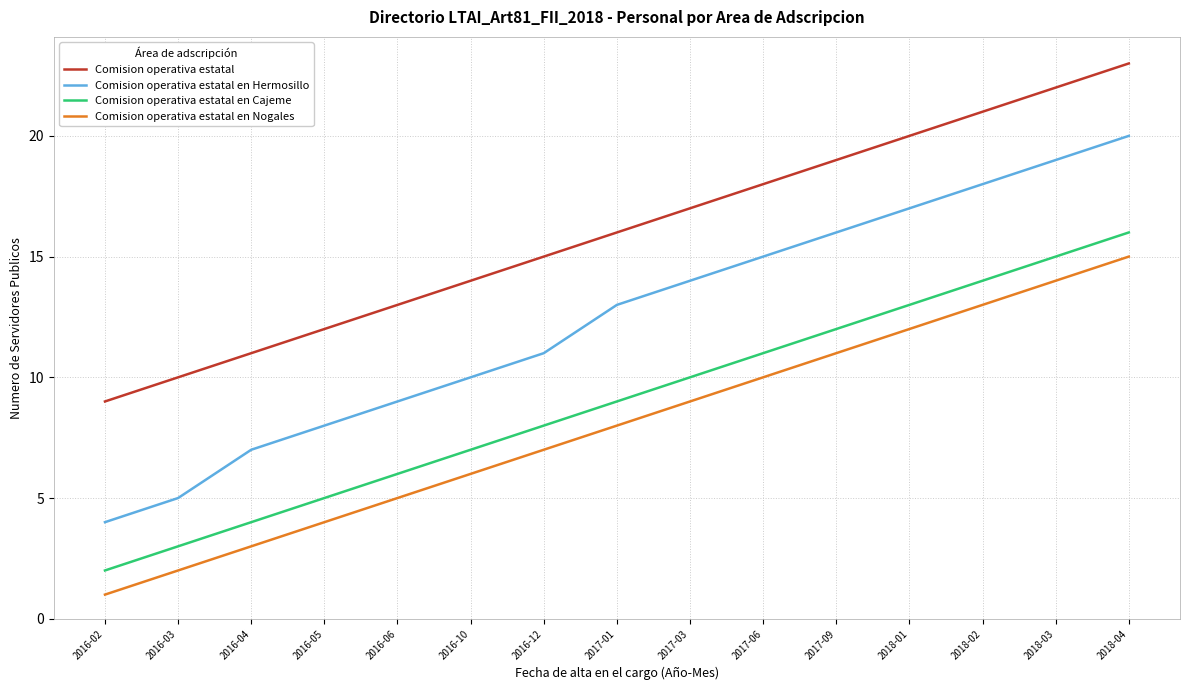

What is the difference between the highest and lowest values at 2018-03?

8